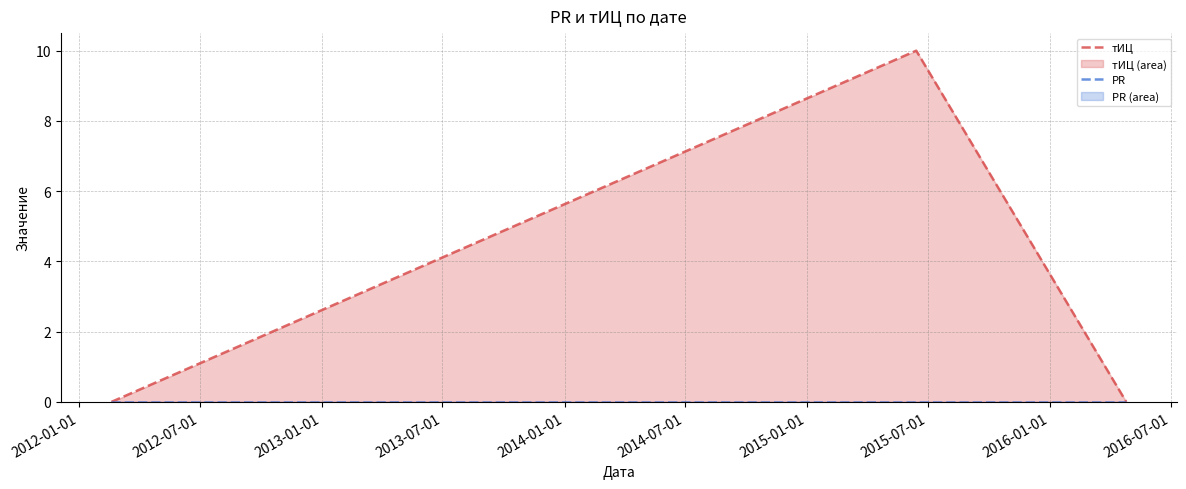

The тИЦ series shows 0 at 2012-01-01. True or false?

True